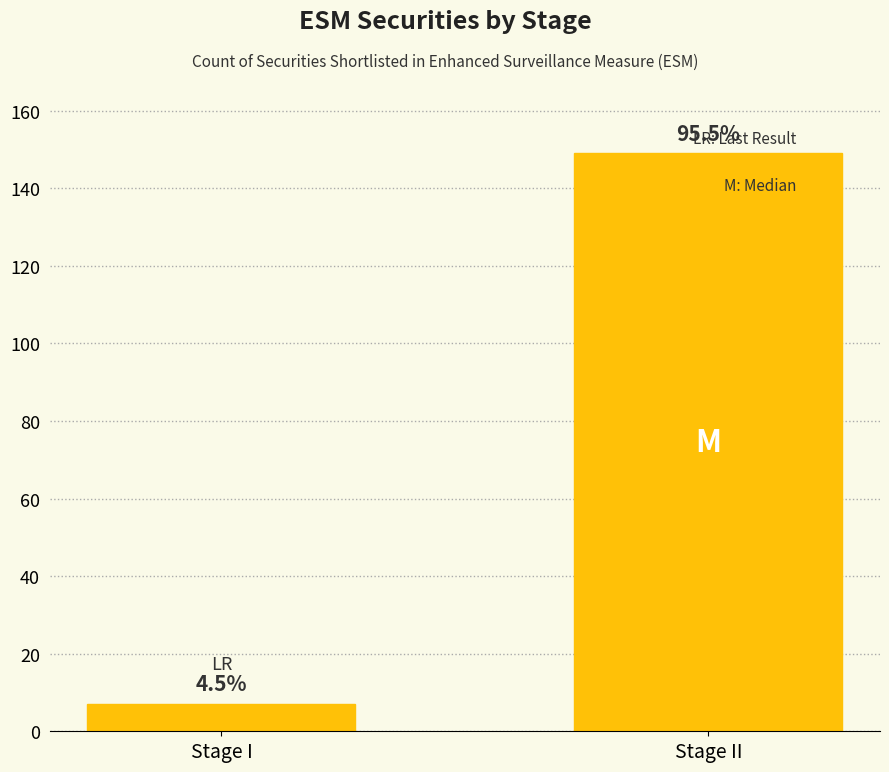

Is it true that the value at Stage II is 52?

False